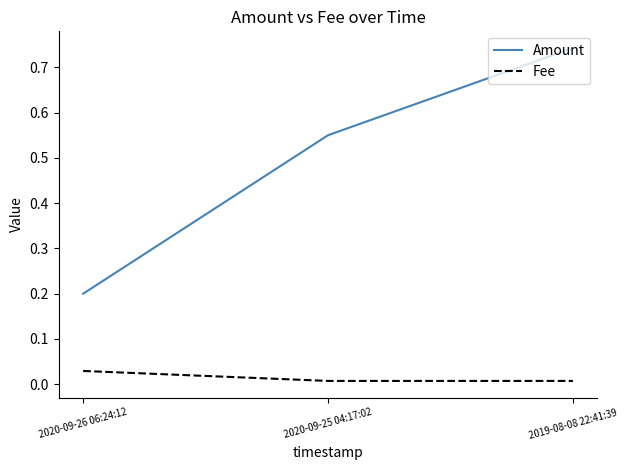

Rank the series at 2020-09-25 04:17:02 from lowest to highest value.

Fee, Amount